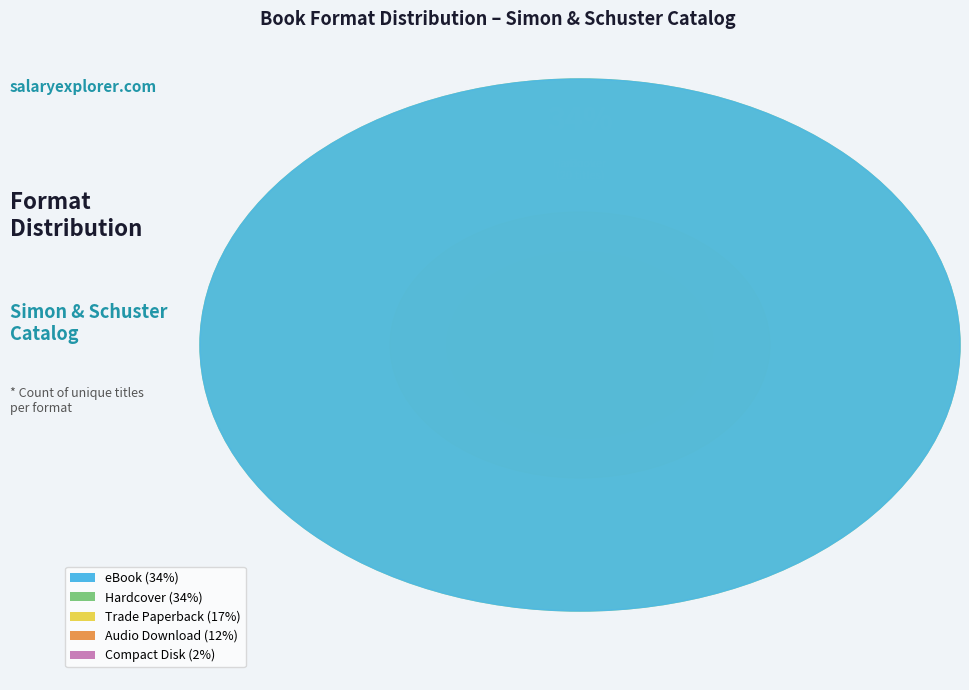

What percentage is NOT represented by Hardcover?

65.5%